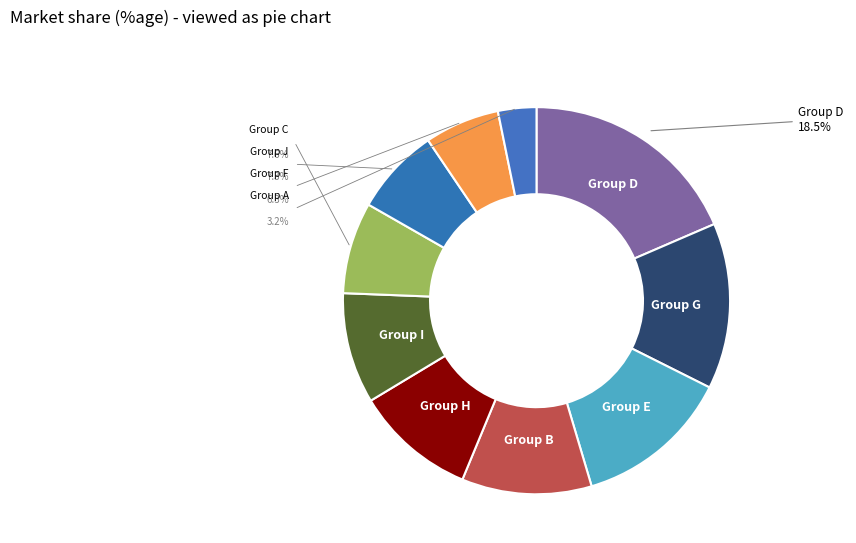

To the nearest percent, what is the average slice percentage?

10%